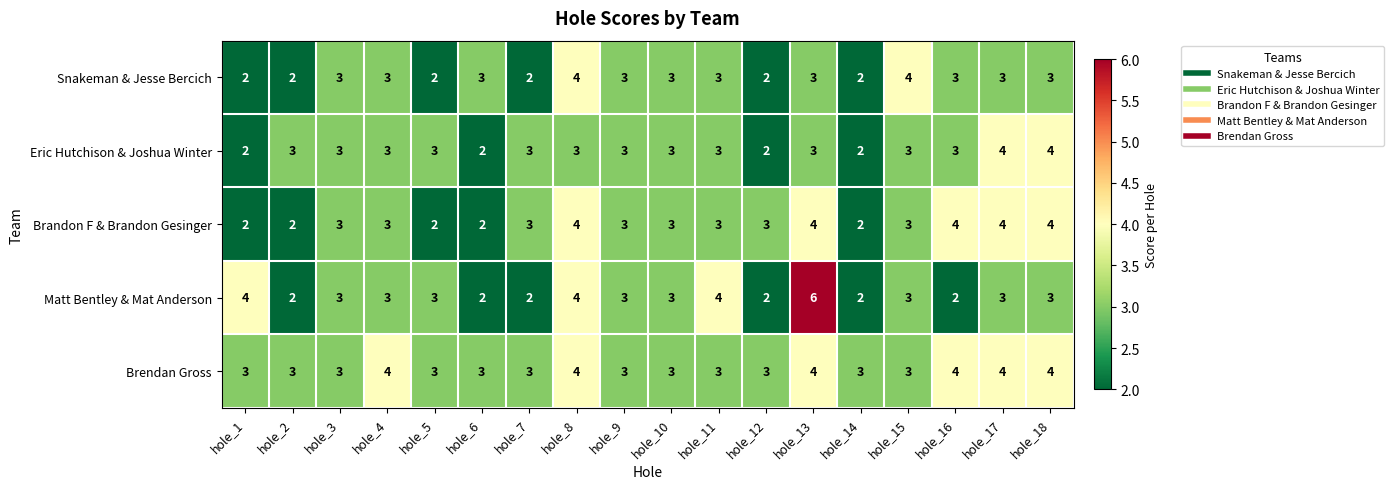

Which series has the largest range (max minus min)?

Matt Bentley & Mat Anderson